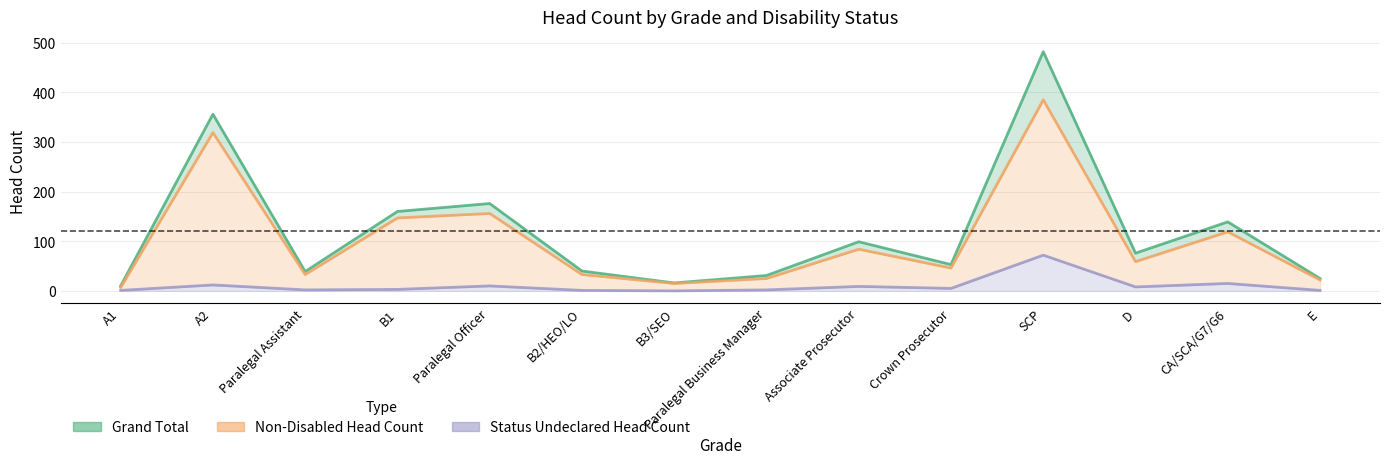

Reading left to right, list all the values displayed in this chart.

Grand Total: 10	356	39	160	176	40	16	31	99	53	482	76	139	25
Non-Disabled Head Count: 7	319	33	147	156	33	15	25	84	46	385	59	119	22
Status Undeclared Head Count: 1	12	2	3	10	1	0	2	9	5	72	8	15	1